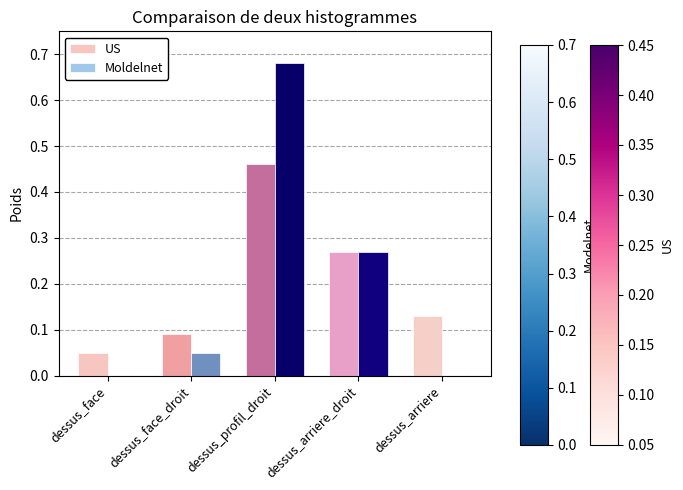

What is the total value across all series at dessus_profil_droit?

1.1